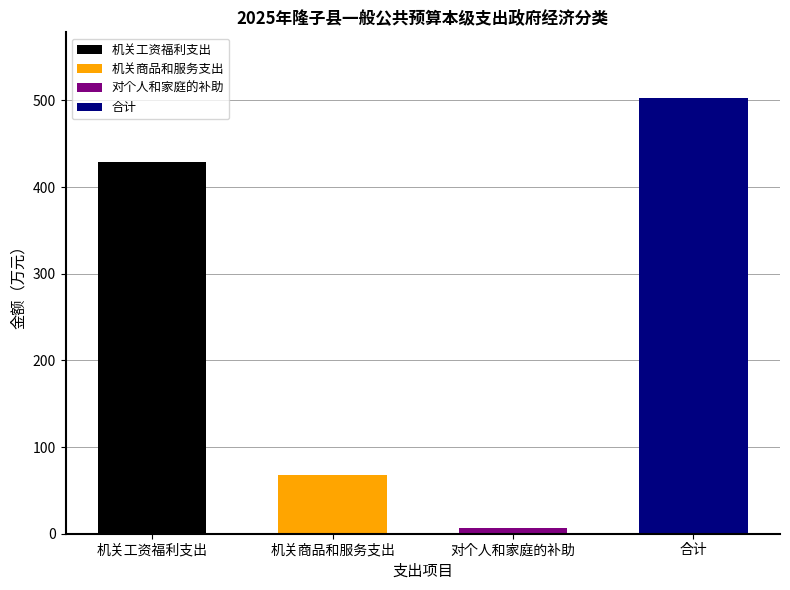

True or false: the data shows 344.2 at 合计.

False